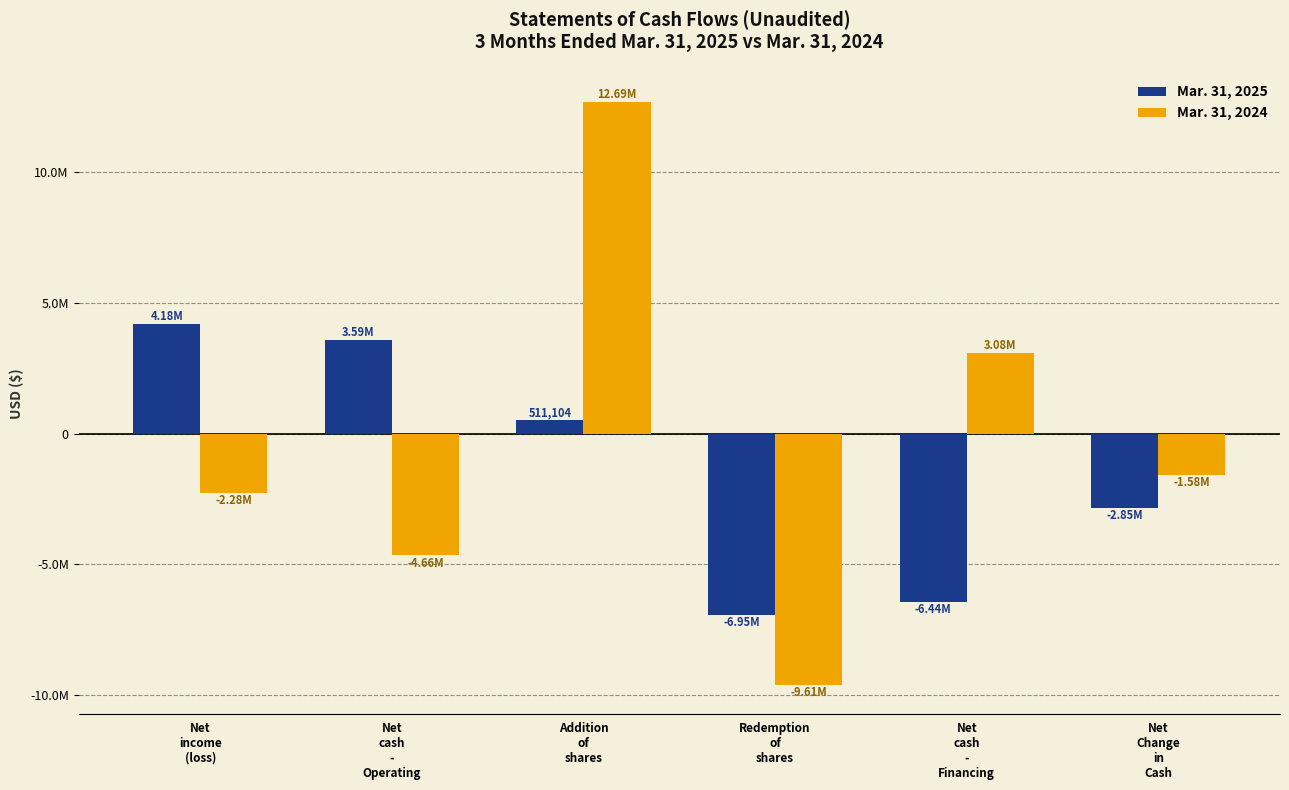

Which category has the lowest value across all series?

Redemption
of
shares